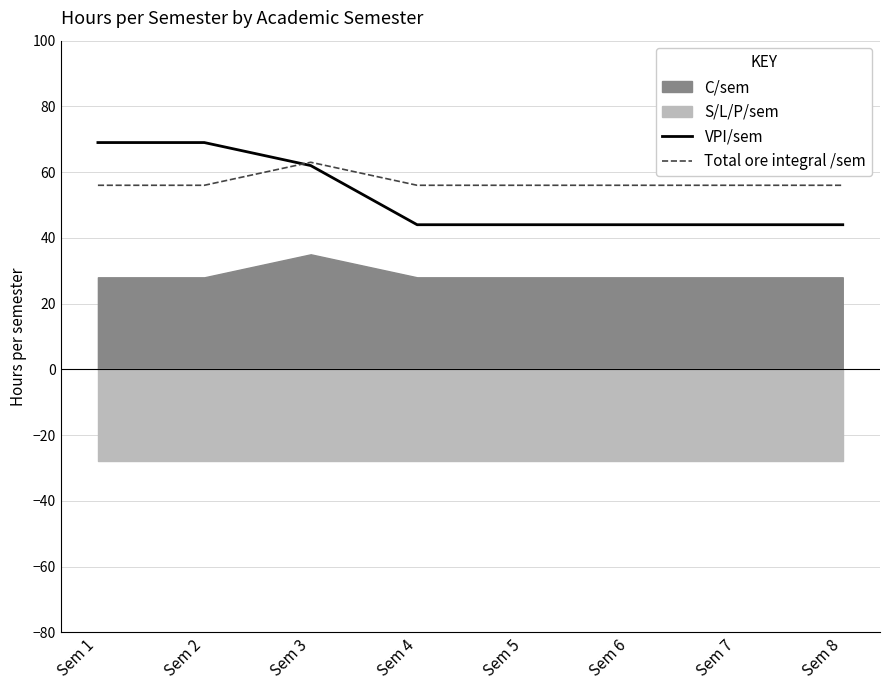

Does the chart display data point markers on the line(s)?

No